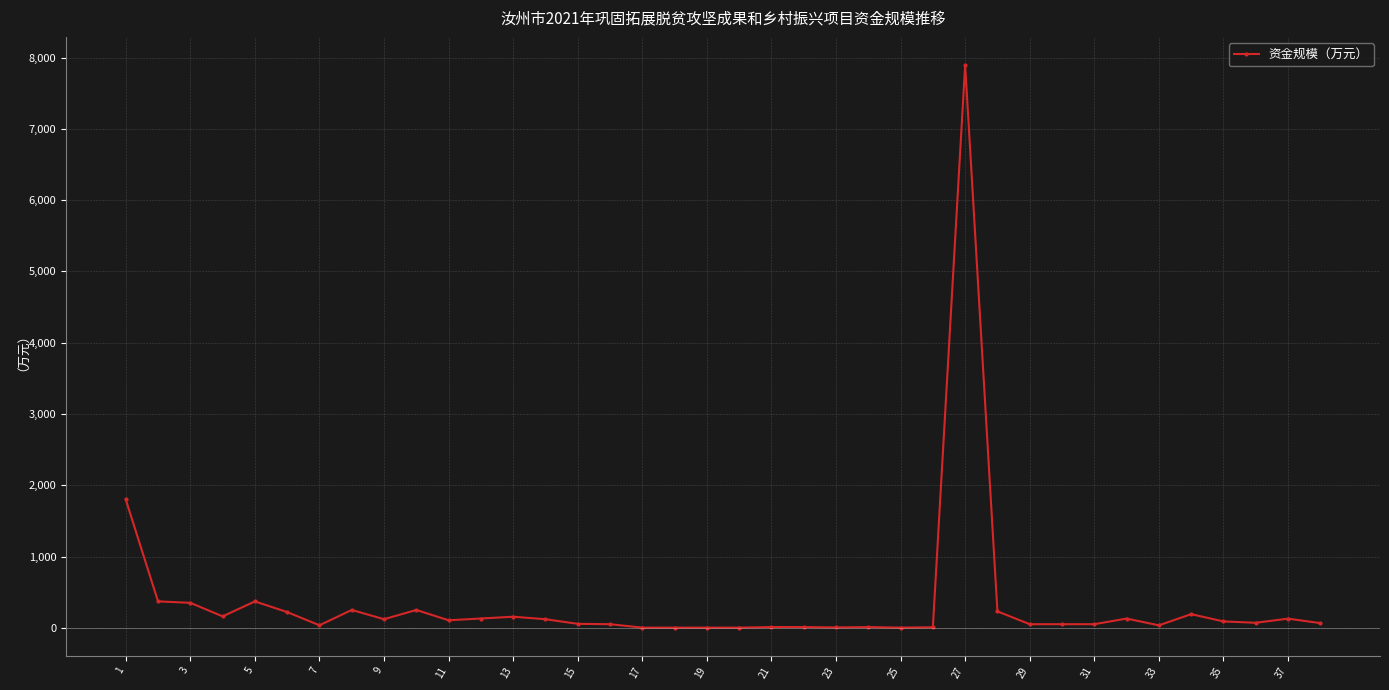

What is the average value?

357.2